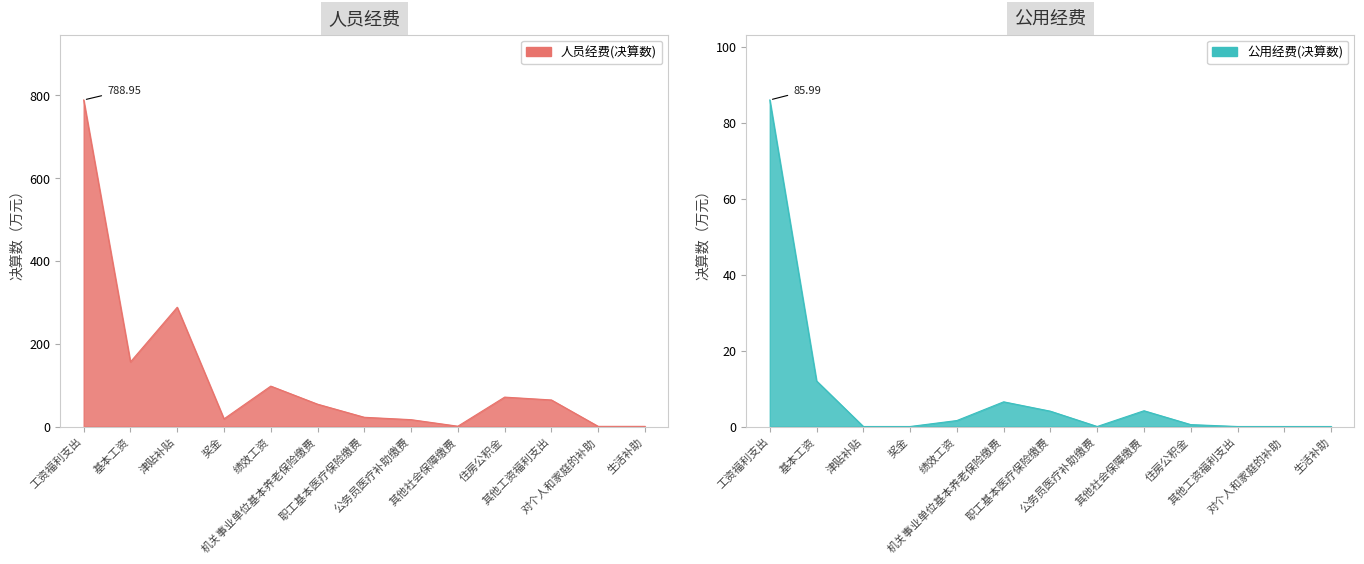

What is the difference between the 公用经费(决算数) values at 津贴补贴 and 绩效工资?

1.6